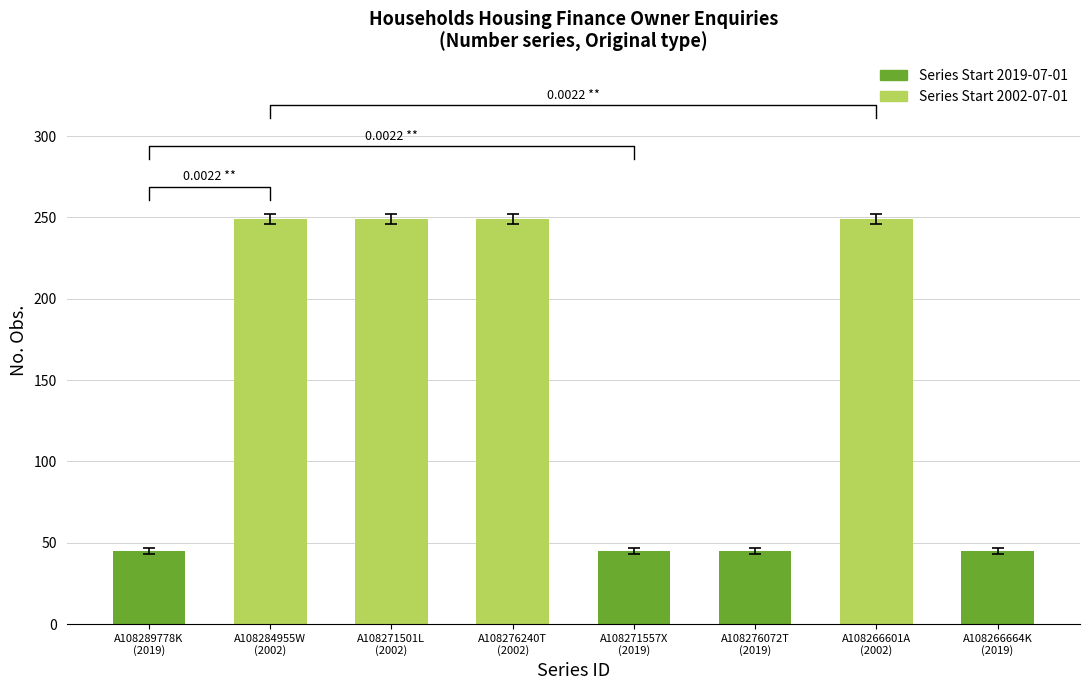

What is the label of the 5th bar from the right?

A108276240T (2002)